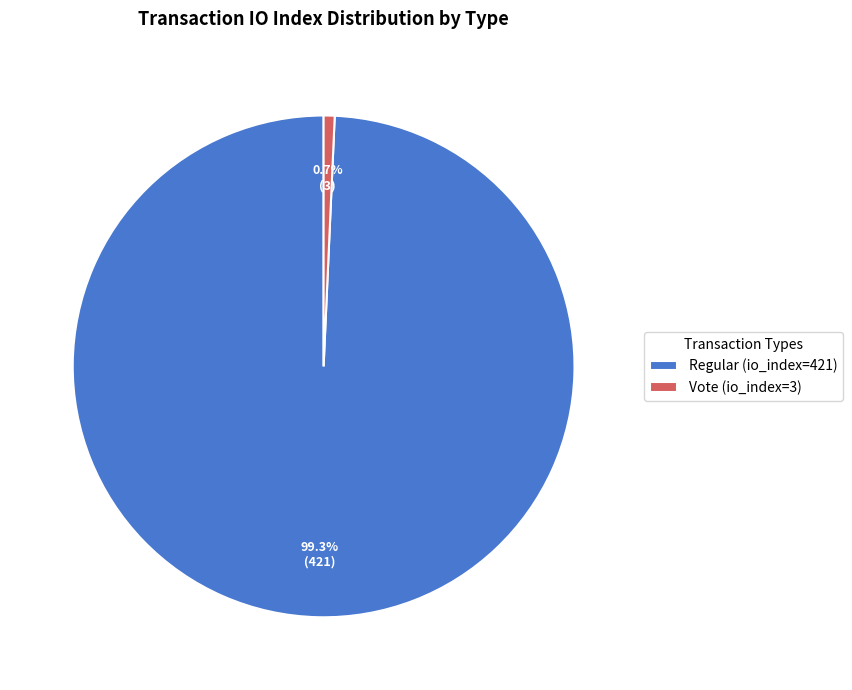

Which has a higher value, Vote (io_index=3) or Regular (io_index=421)?

Regular (io_index=421)